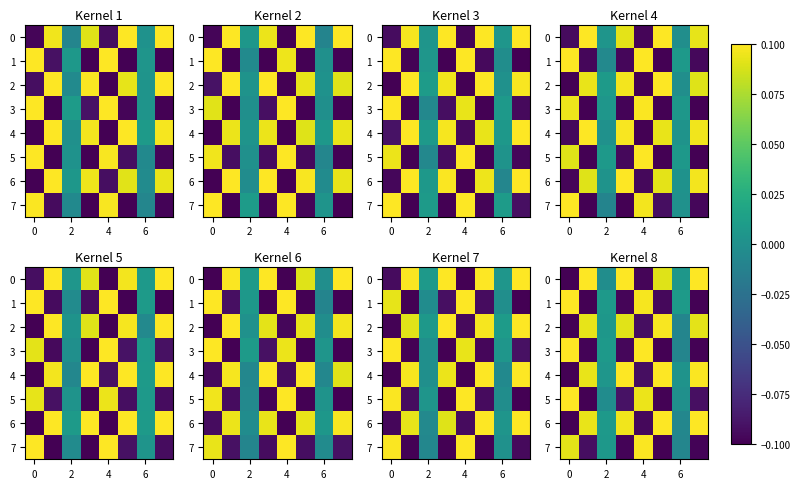

How many series are shown in this chart?

8